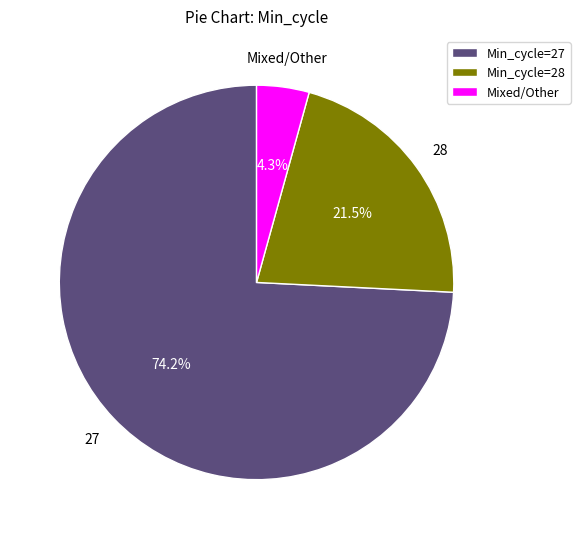

How many segments does this pie chart have?

3